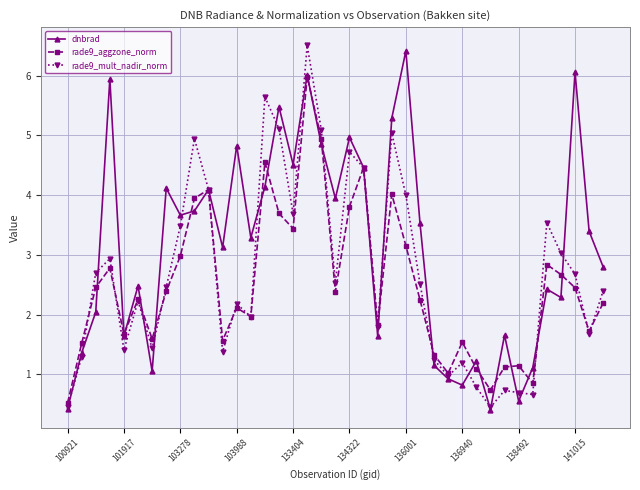

Which series has the largest range (max minus min)?

rade9_mult_nadir_norm